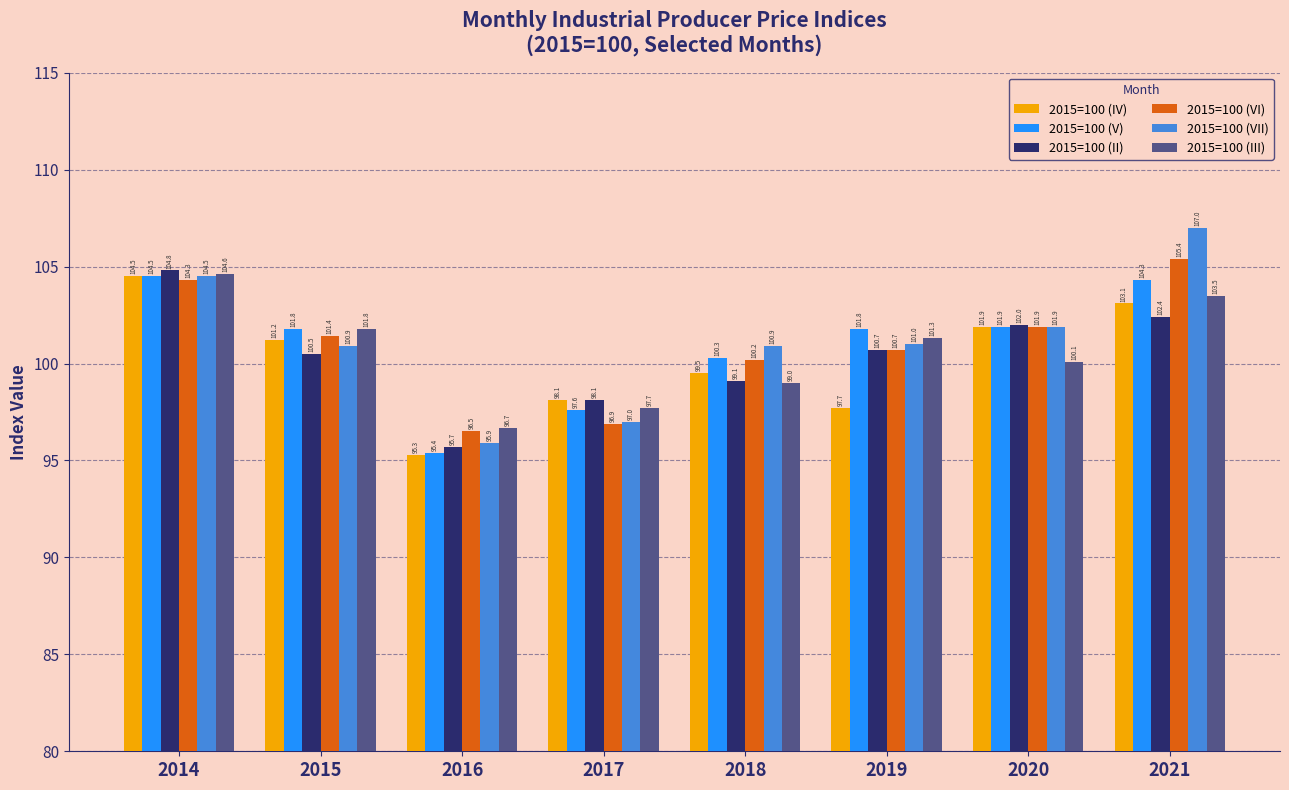

Reading left to right, what are all the values shown in this chart?

2015=100 (IV): 104.5	101.2	95.3	98.1	99.5	97.7	101.9	103.1
2015=100 (V): 104.5	101.8	95.4	97.6	100.3	101.8	101.9	104.3
2015=100 (II): 104.8	100.5	95.7	98.1	99.1	100.7	102.0	102.4
2015=100 (VI): 104.3	101.4	96.5	96.9	100.2	100.7	101.9	105.4
2015=100 (VII): 104.5	100.9	95.9	97.0	100.9	101.0	101.9	107.0
2015=100 (III): 104.6	101.8	96.7	97.7	99.0	101.3	100.1	103.5